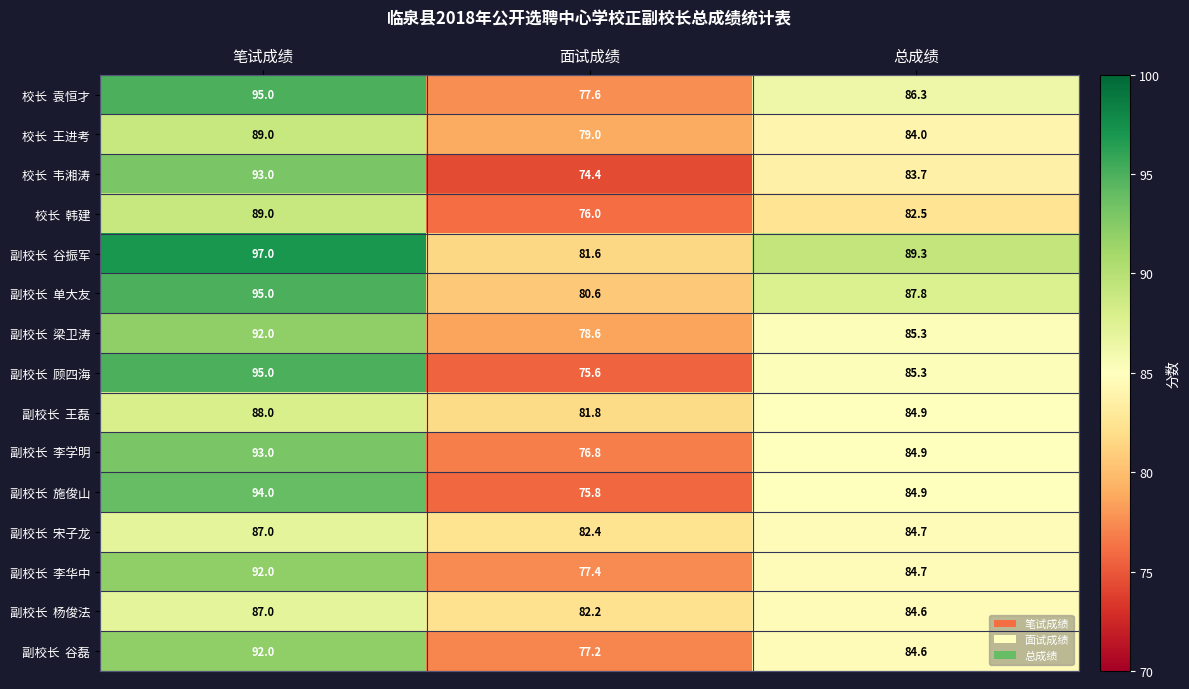

What is the total value across all series at 面试成绩?

1177.0